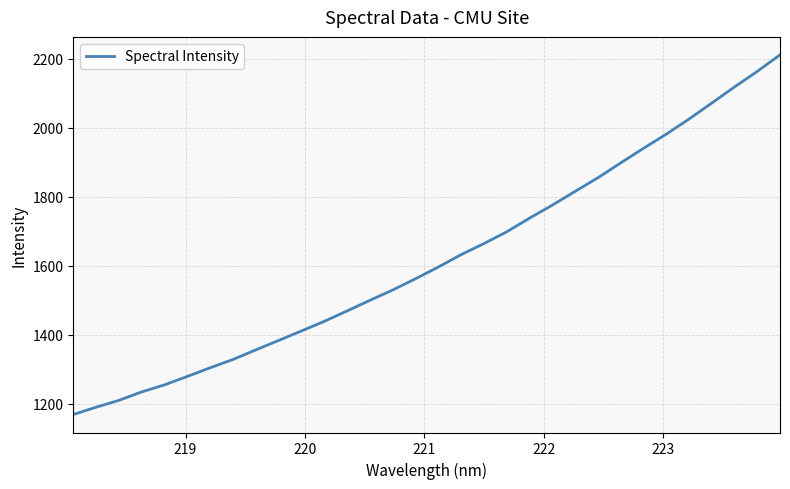

What is the minimum value shown in the chart?

1169.2